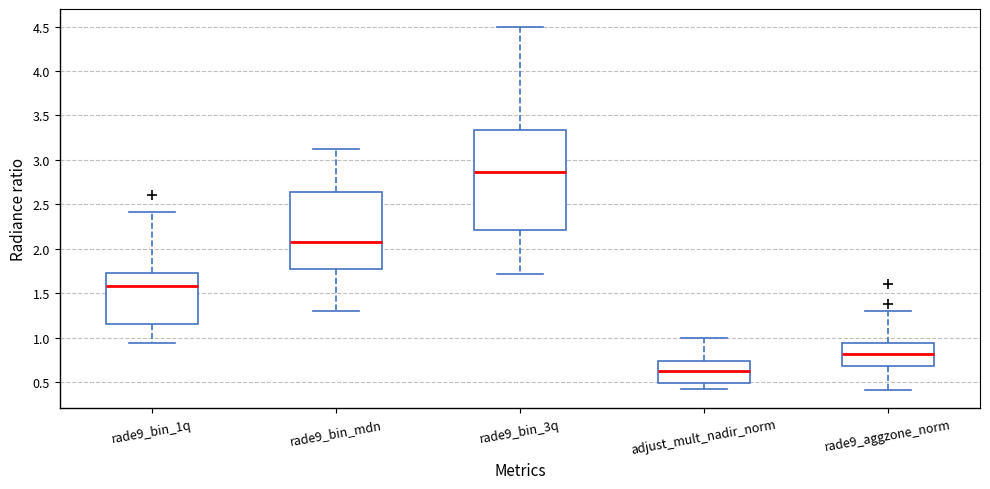

Reading left to right, read every box against the y-axis: the position of its median line, the range the box covers, and the ends of its whiskers. The values are not printed on the chart, so give them approximately, as read against the axis.

rade9_bin_1q: median 1.60, box 1.15 to 1.70, whiskers 0.95 to 2.40
rade9_bin_mdn: median 2.05, box 1.75 to 2.65, whiskers 1.30 to 3.10
rade9_bin_3q: median 2.85, box 2.20 to 3.35, whiskers 1.70 to 4.50
adjust_mult_nadir_norm: median 0.65, box 0.50 to 0.75, whiskers 0.40 to 1.00
rade9_aggzone_norm: median 0.80, box 0.70 to 0.95, whiskers 0.40 to 1.30